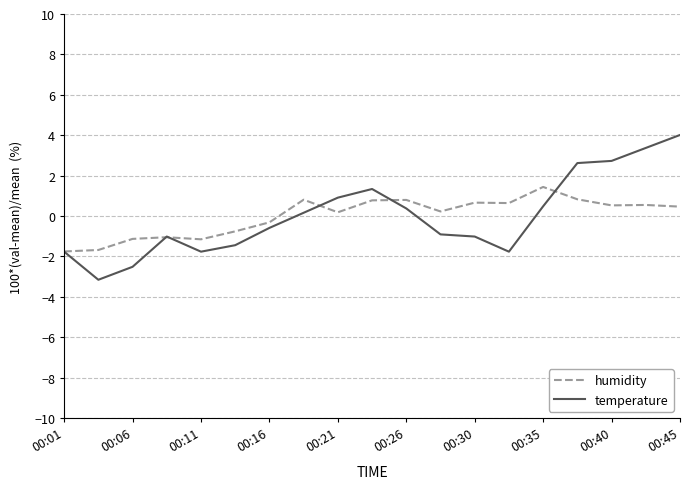

Which series has the largest range (max minus min)?

temperature